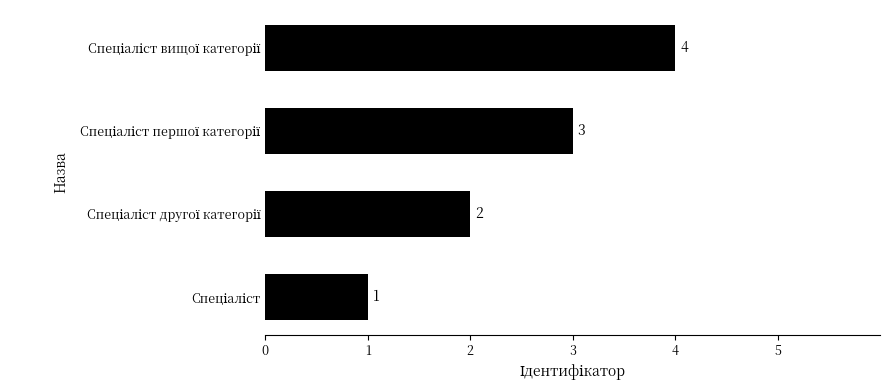

How many values are between 2 and 4?

3